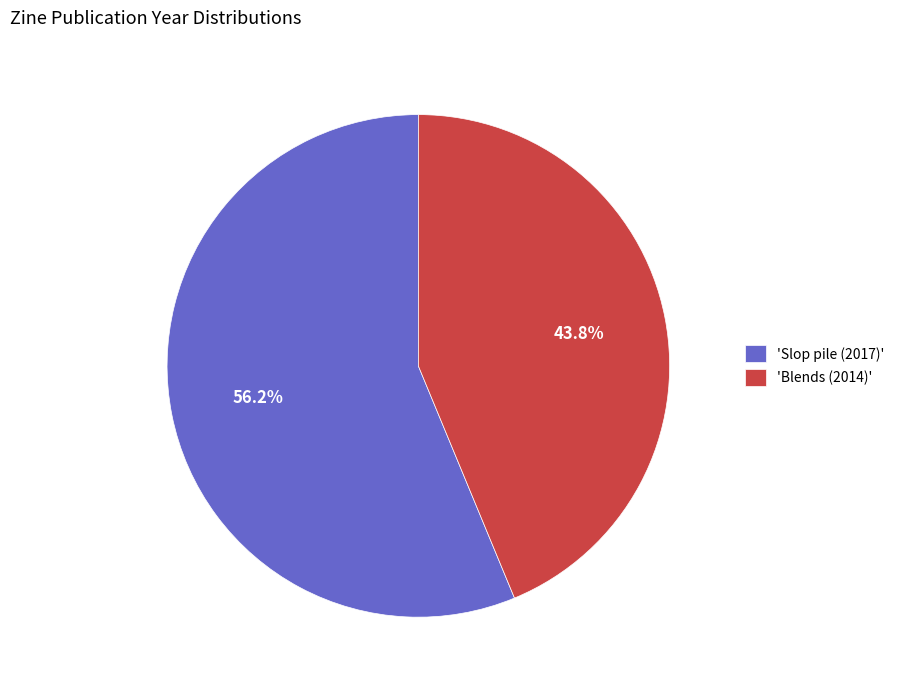

What is the smallest slice in the pie chart?

'Blends (2014)'